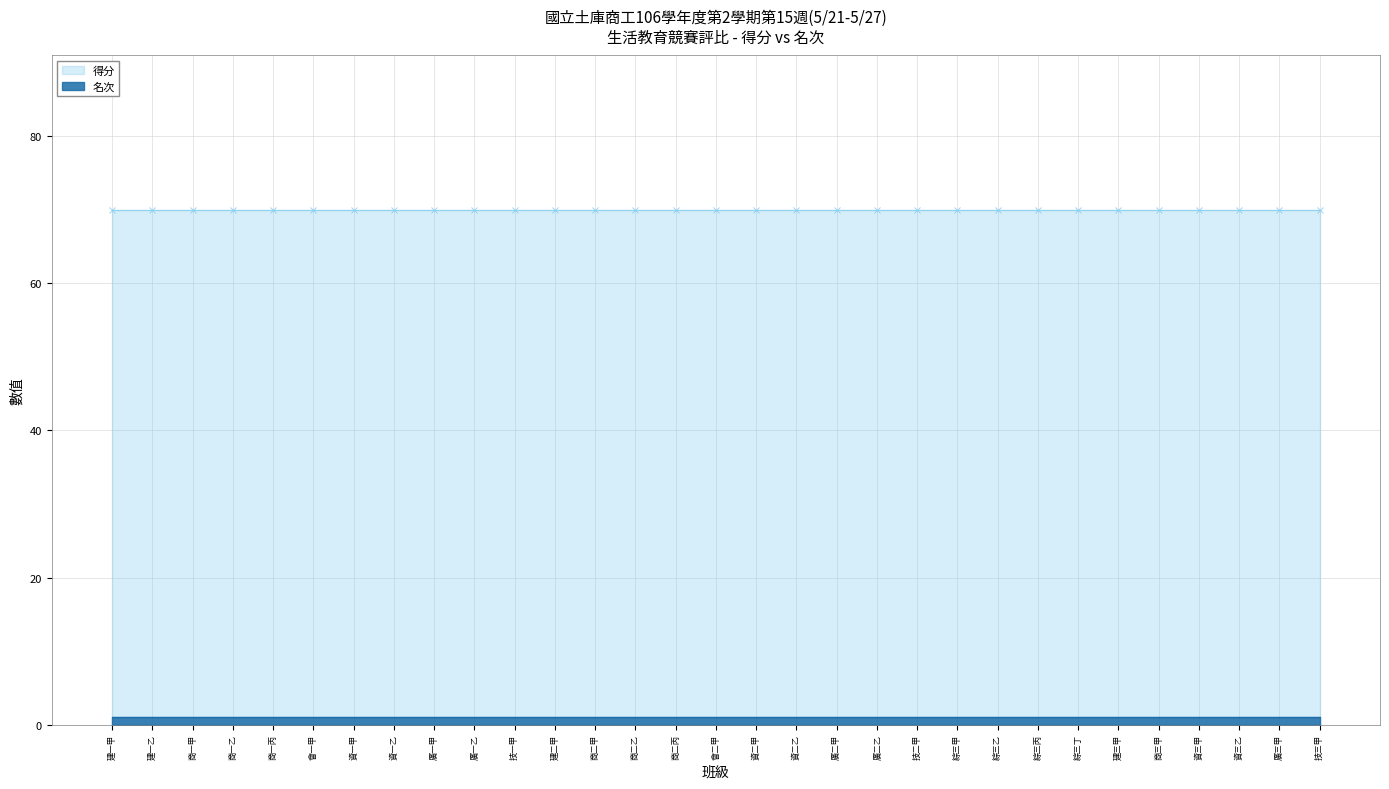

What is the sum of the 名次 values at 商二甲 and 建一乙?

2